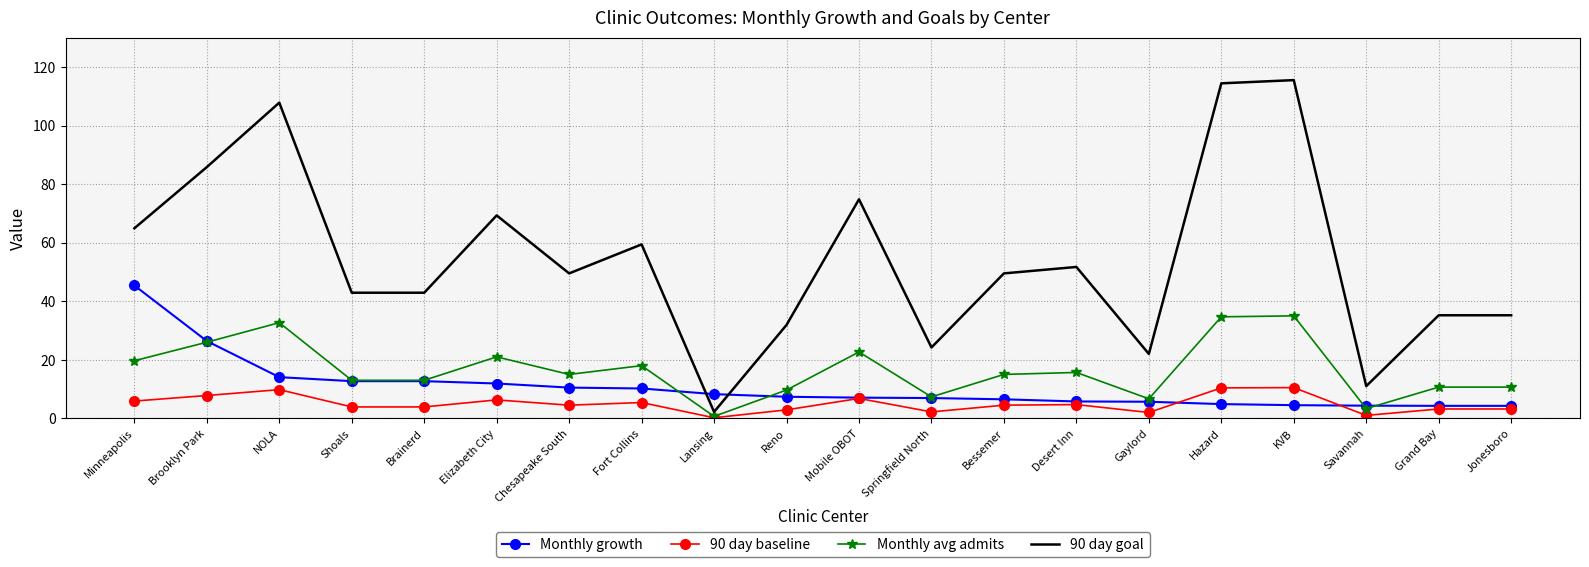

What are all the series names shown in the legend?

Monthly growth, 90 day baseline, Monthly avg admits, 90 day goal